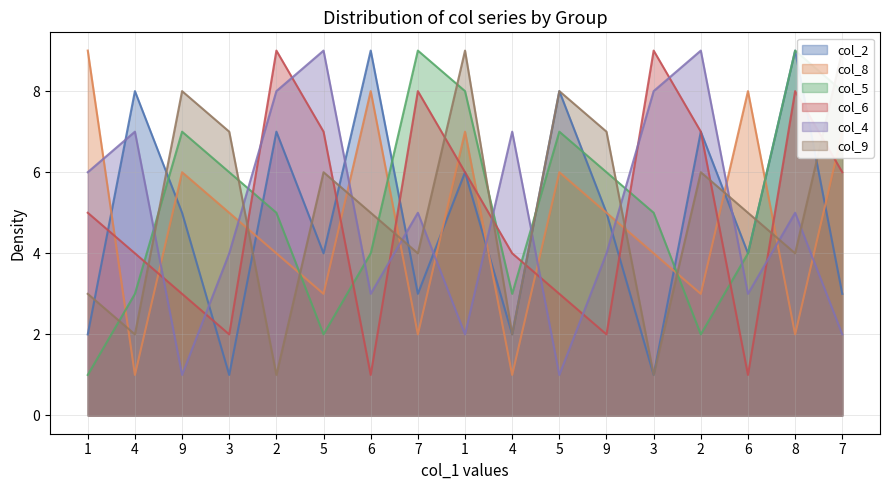

What are all the series names shown in the legend?

col_2, col_8, col_5, col_6, col_4, col_9